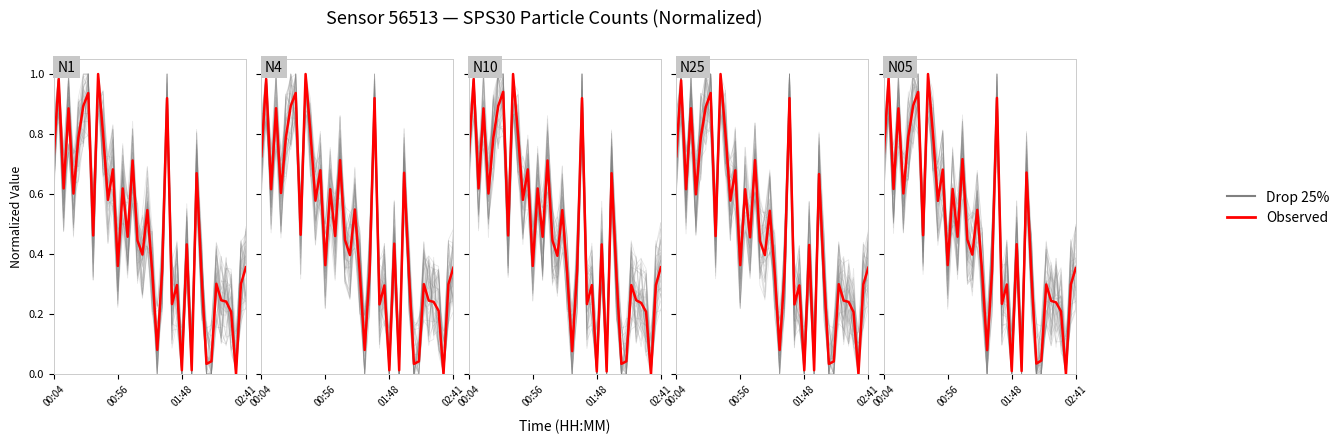

Reading right to left, list all the values displayed in this chart.

Drop 25%: 0.3	0.4	0.0	0.1	0.3	0.4	0.4	0.0	0.0	0.4	0.5	0.0	0.4	0.0	0.4	0.2	0.9	0.3	0.0	0.4	0.5	0.4	0.5	0.7	0.4	0.5	0.3	0.8	0.7	0.7	1.0	0.5	1.0	0.8	0.7	0.5	0.9	0.7	1.0	0.7
Observed: 0.4	0.3	0.0	0.2	0.2	0.2	0.3	0.0	0.0	0.3	0.7	0.0	0.4	0.0	0.3	0.2	0.9	0.3	0.1	0.3	0.5	0.4	0.4	0.7	0.5	0.6	0.4	0.7	0.6	0.8	1.0	0.5	0.9	0.9	0.8	0.6	0.9	0.6	1.0	0.7